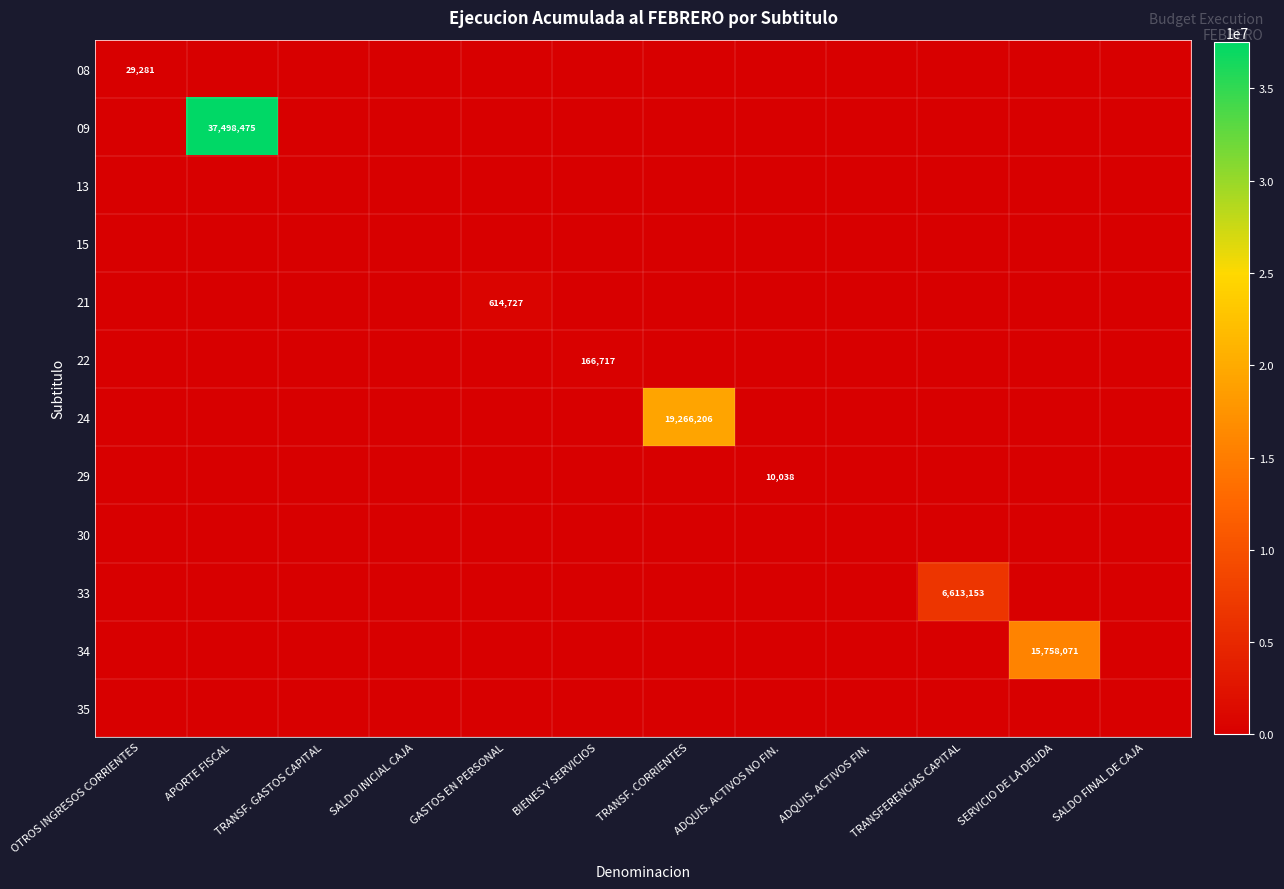

What is the average value of the 33 series?

551096